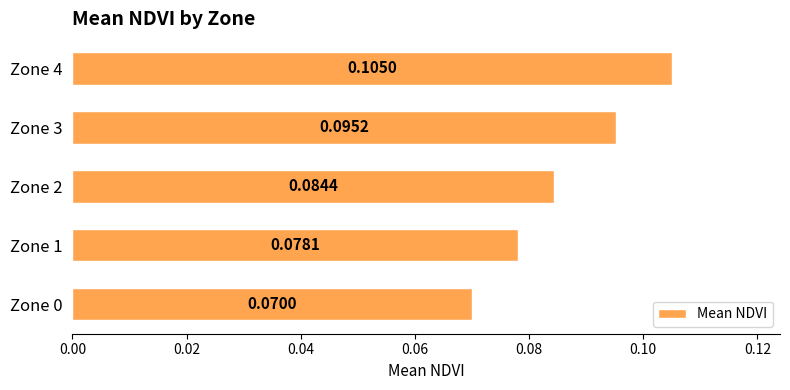

Between Zone 3 and Zone 0, which is larger?

Zone 3